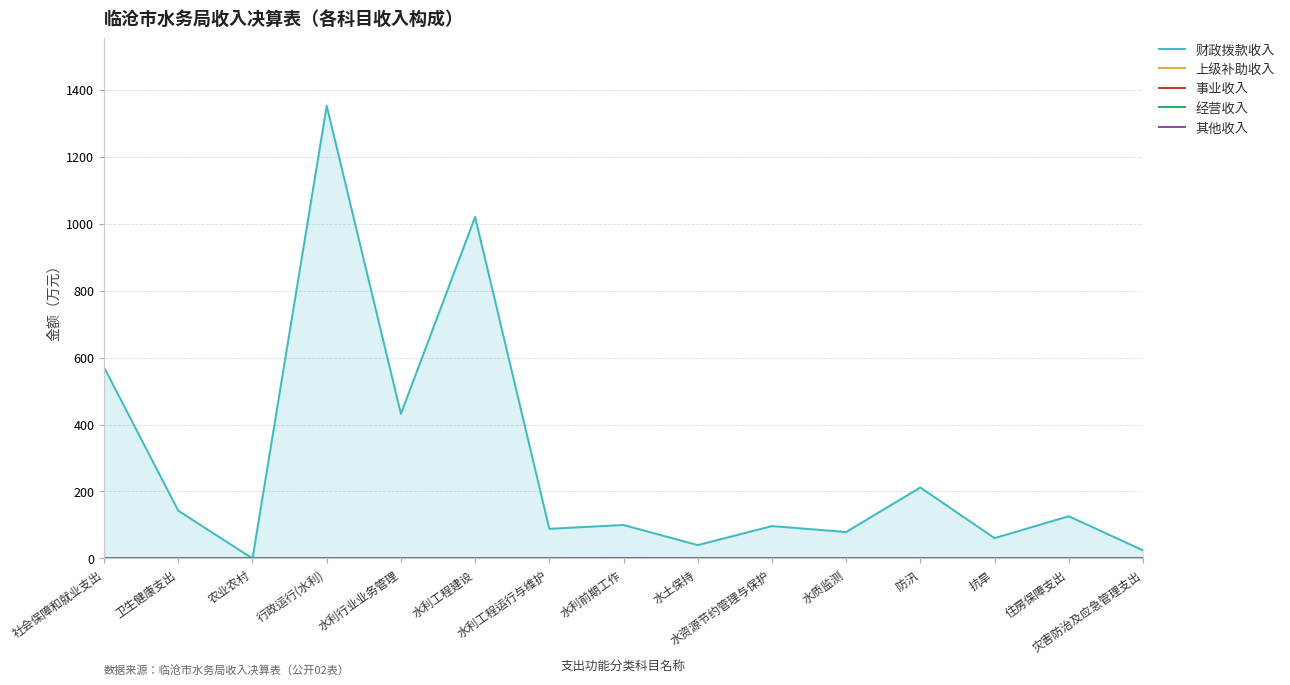

True or false: 经营收入 has more than 0 interior local peaks.

False